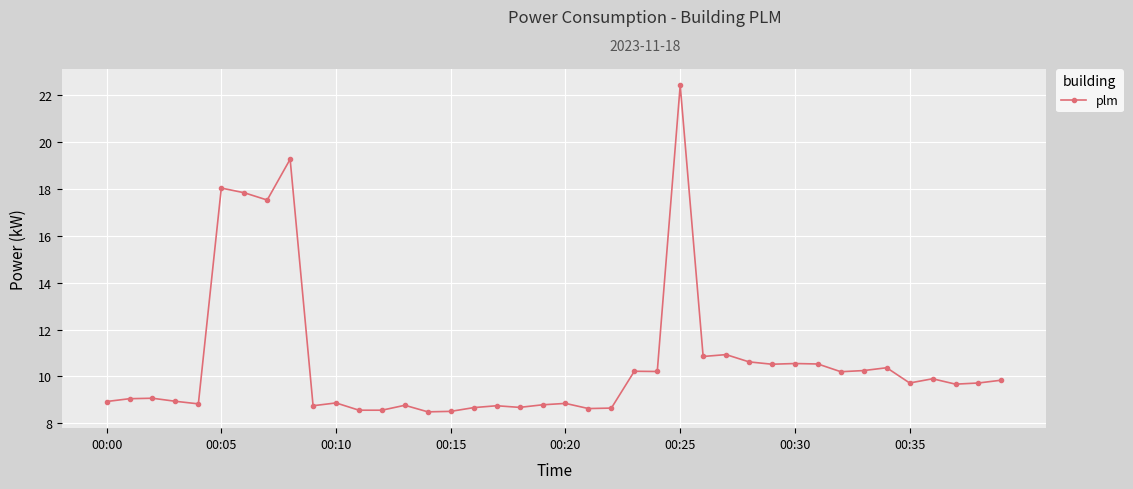

What is the greatest value displayed?

22.4